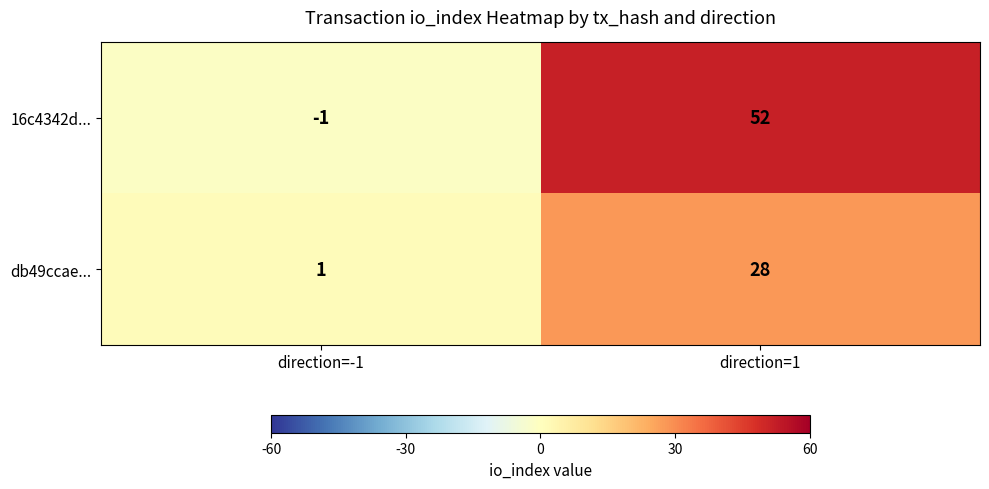

Reading left to right, what are all the values shown in this chart?

16c4342d...: -1	52
db49ccae...: 1	28